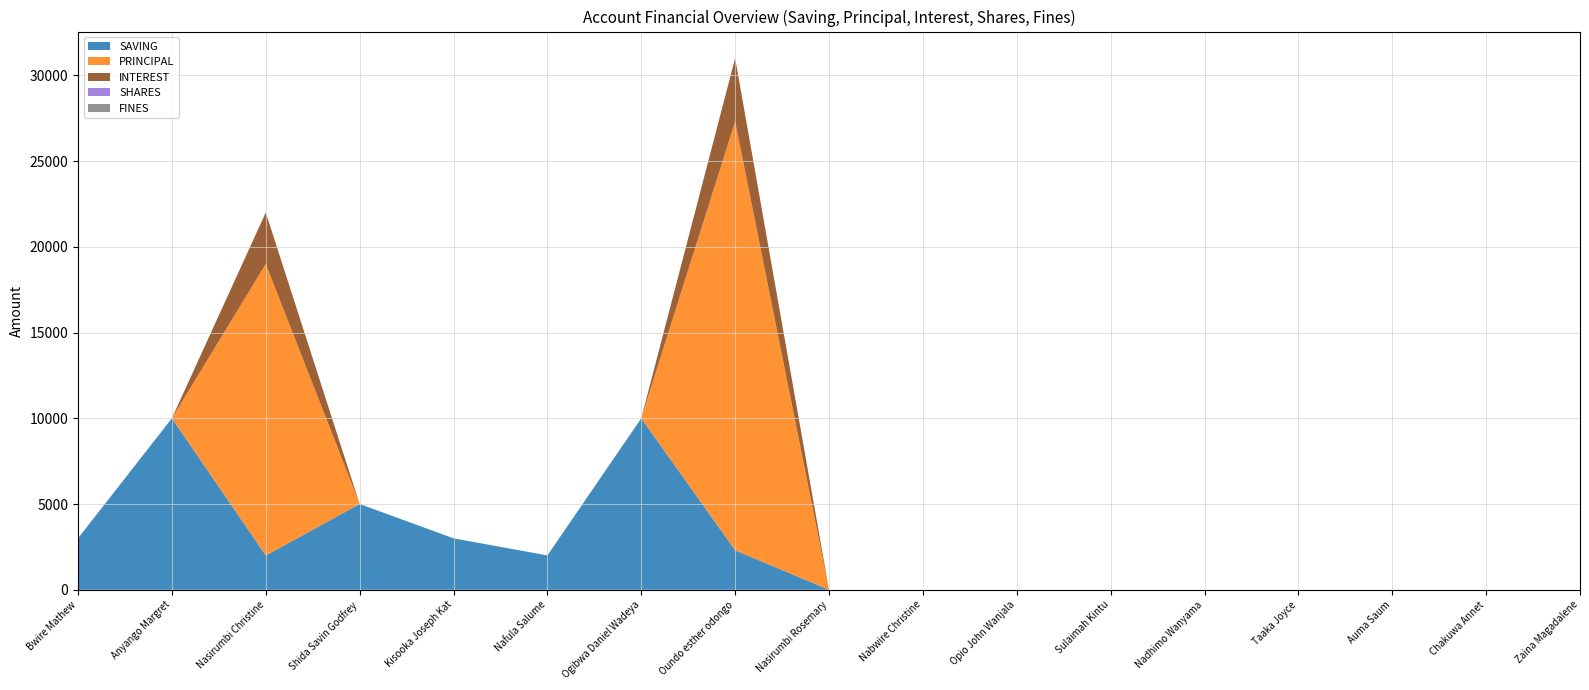

Reading right to left, list all the values displayed in this chart.

SAVING: 0	0	0	0	0	0	0	0	0	2300	10000	2000	3000	5000	2000	10000	3000
PRINCIPAL: 0	0	0	0	0	0	0	0	0	25000	0	0	0	0	17000	0	0
INTEREST: 0	0	0	0	0	0	0	0	0	3700	0	0	0	0	3000	0	0
SHARES: 0	0	0	0	0	0	0	0	0	0	0	0	0	0	0	0	0
FINES: 0	0	0	0	0	0	0	0	0	0	0	0	0	0	0	0	0